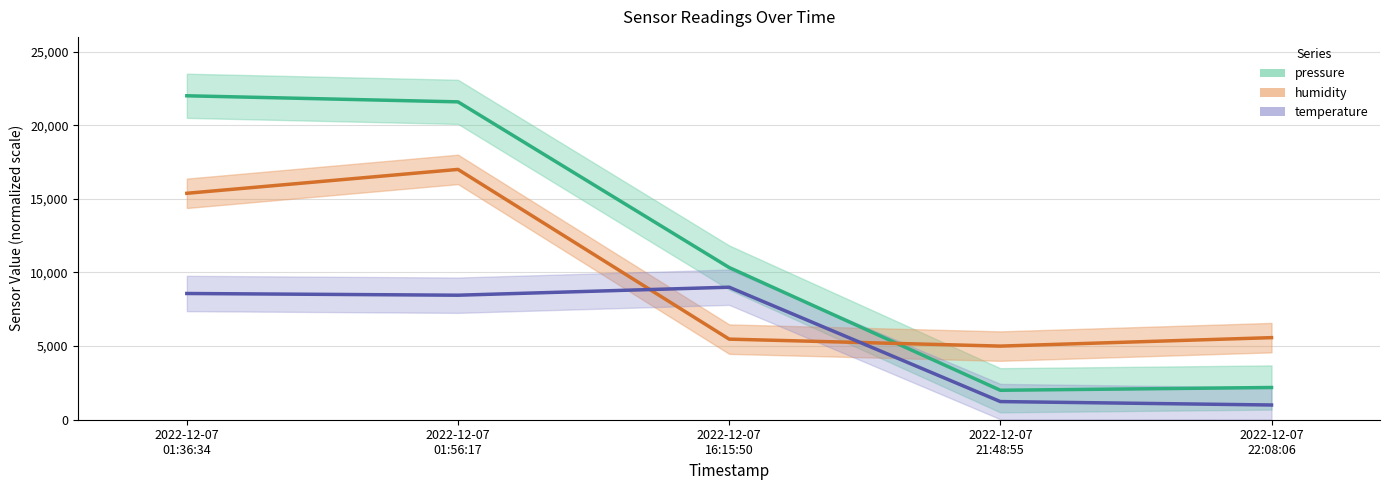

What is the sum of the temperature values at 2022-12-07 16:15:50 and 2022-12-07 22:08:06?

10000.0